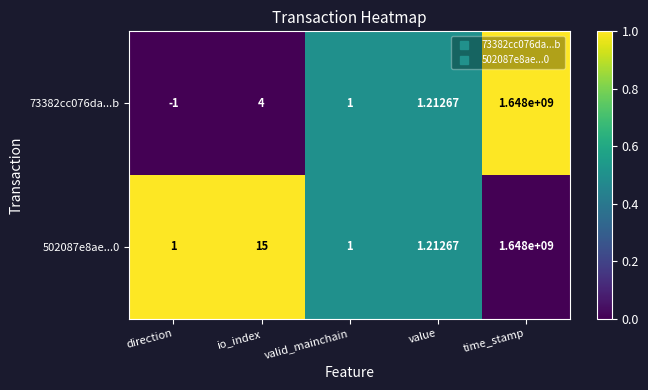

At which label does 73382cc076da...b reach its peak?

time_stamp